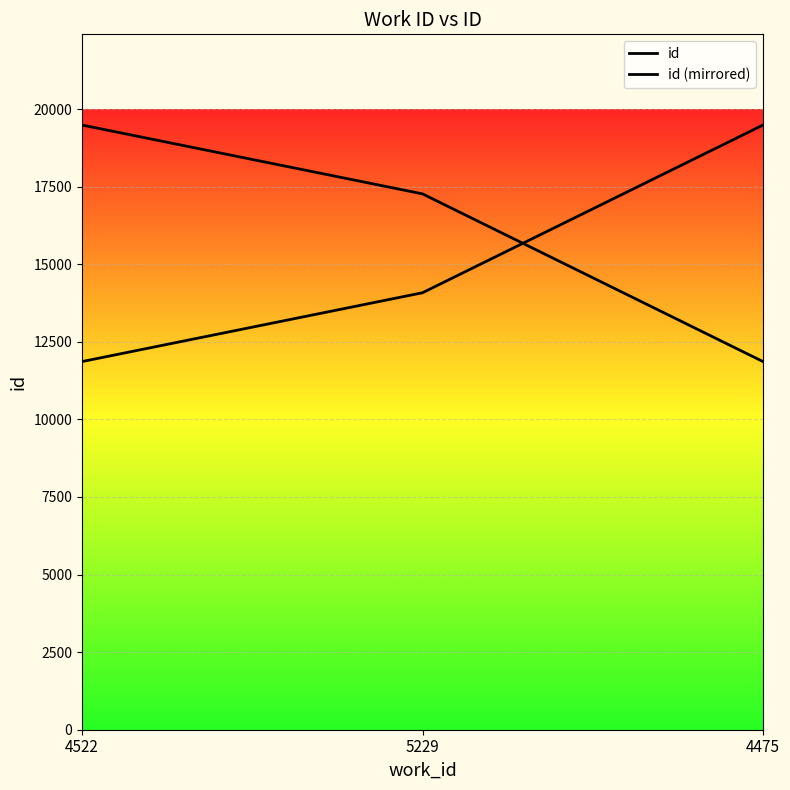

Reading left to right, list all the values displayed in this chart.

id: 4522=11863	5229=14081	4475=19485
id (mirrored): 4522=19485	5229=17267	4475=11863